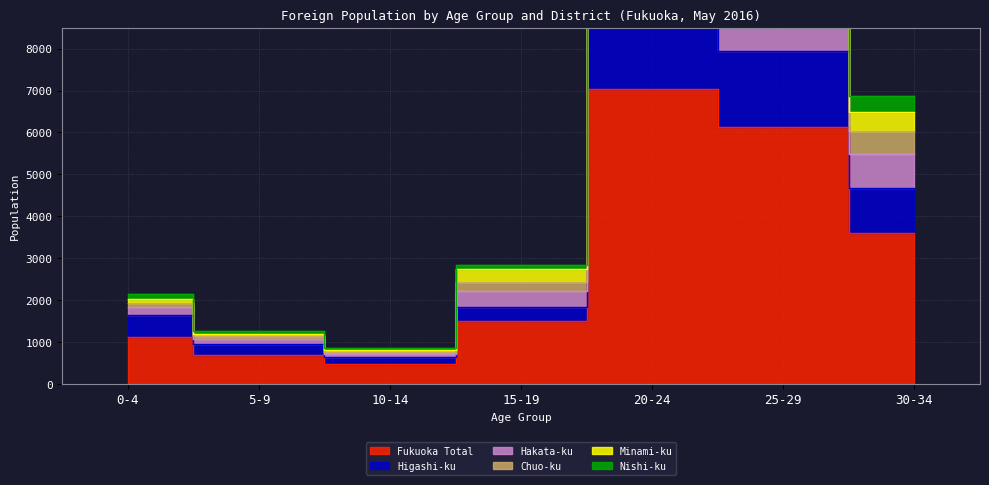

List the series in order of their peak value, highest first.

Fukuoka Total, Higashi-ku, Hakata-ku, Minami-ku, Chuo-ku, Nishi-ku